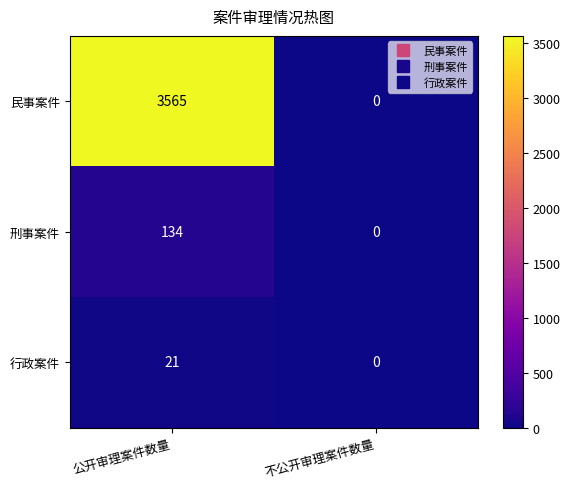

Where is 民事案件 nearest to the value 1782?

不公开审理案件数量